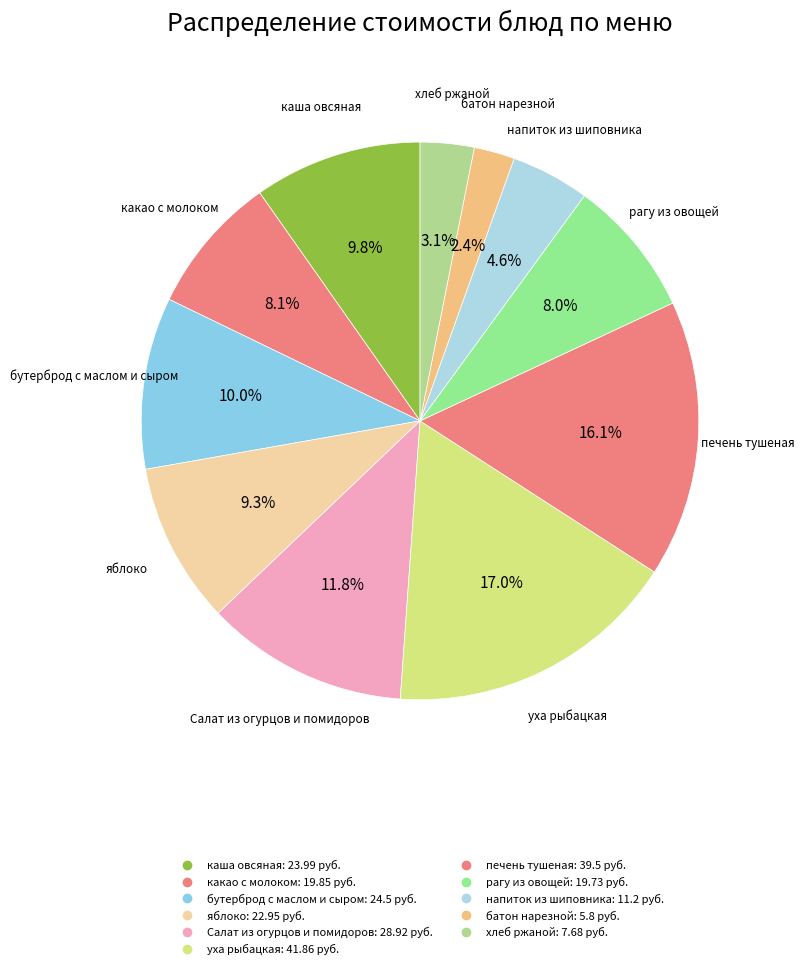

How many segments does this pie chart have?

11